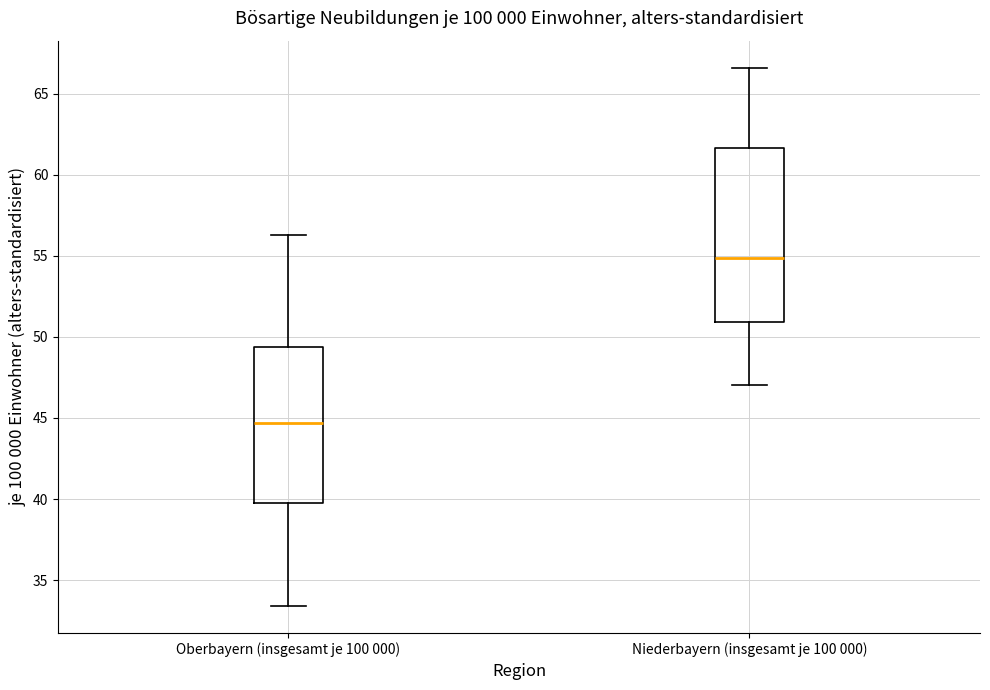

Reading left to right, read every box against the y-axis: the position of its median line, the range the box covers, and the ends of its whiskers. The values are not printed on the chart, so give them approximately, as read against the axis.

Oberbayern (insgesamt je 100 000): median 44.5, box 40.0 to 49.5, whiskers 33.5 to 56.5
Niederbayern (insgesamt je 100 000): median 55.0, box 51.0 to 61.5, whiskers 47.0 to 66.5